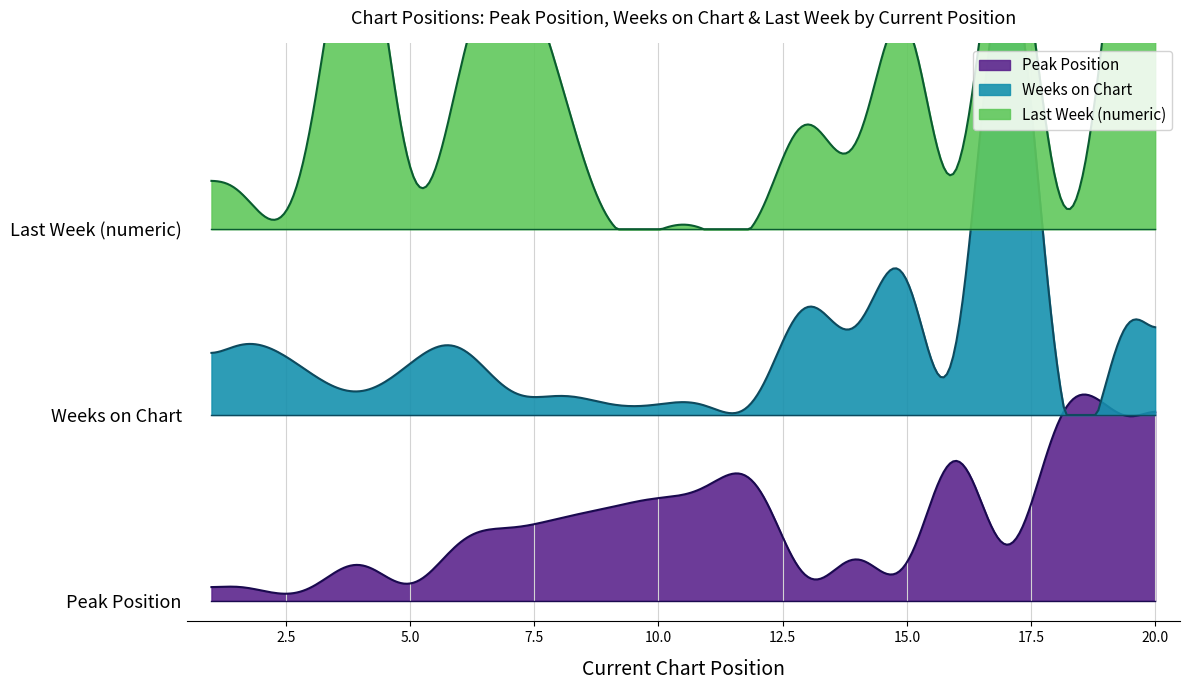

Where is the first local maximum for Last Week (numeric)?

4